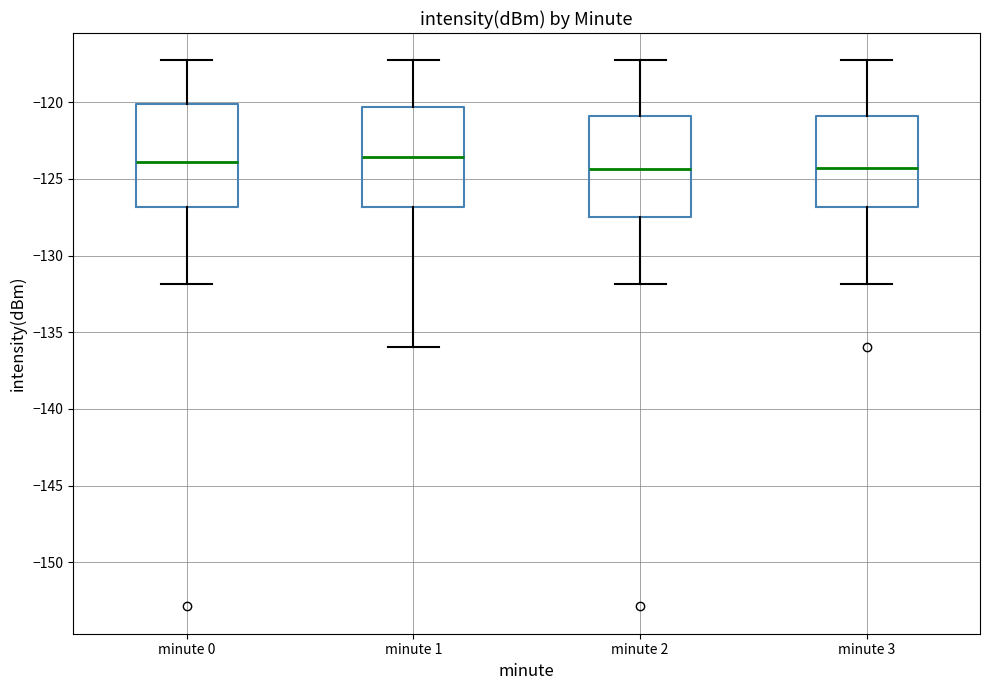

Where is the lower edge of the box for minute 3 on the y-axis? The values are not printed on the chart, so give them approximately, as read against the axis.

-127.0